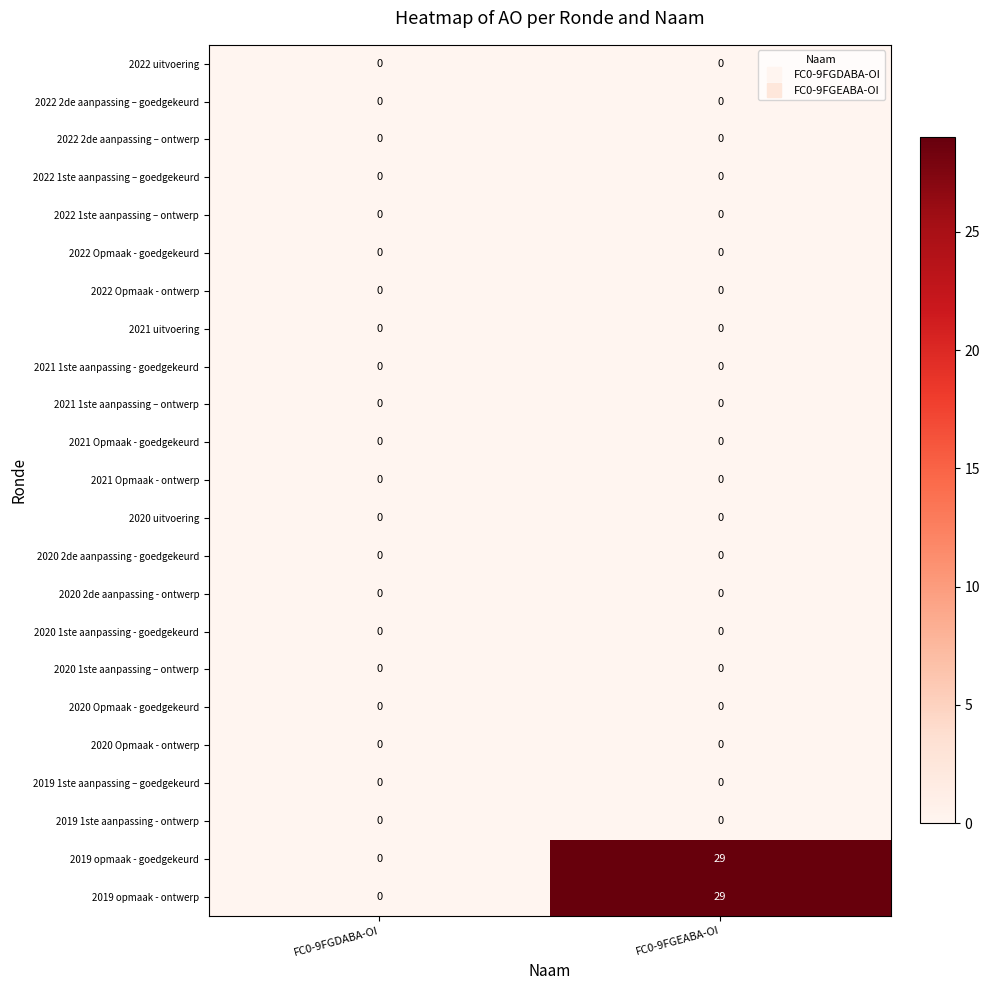

Is it true that 2021 Opmaak - goedgekeurd equals 0 at FC0-9FGEABA-OI?

True